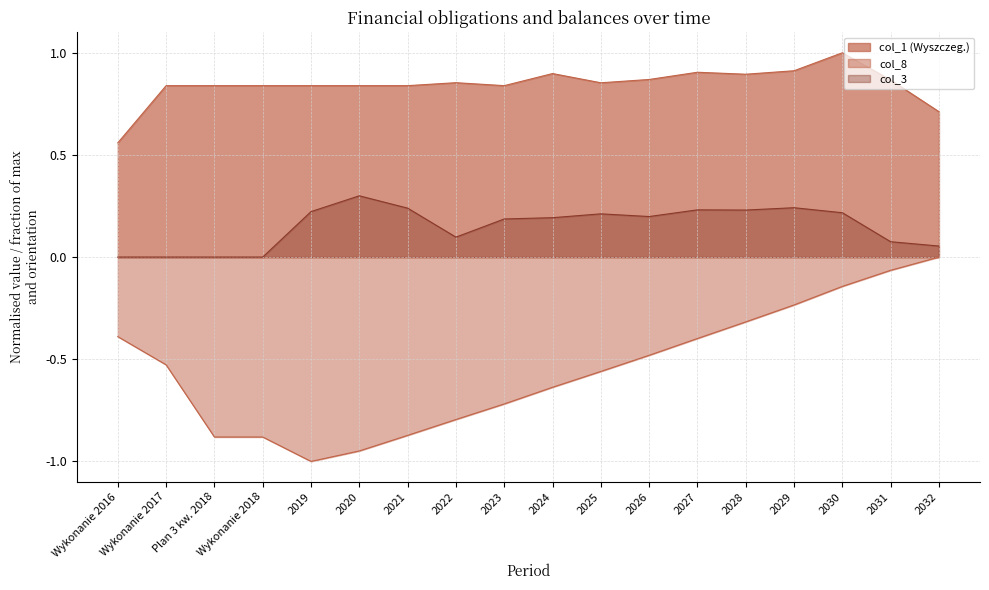

What is the value of the col_1 (Wyszczeg.) point at the 10th from the left?

0.9